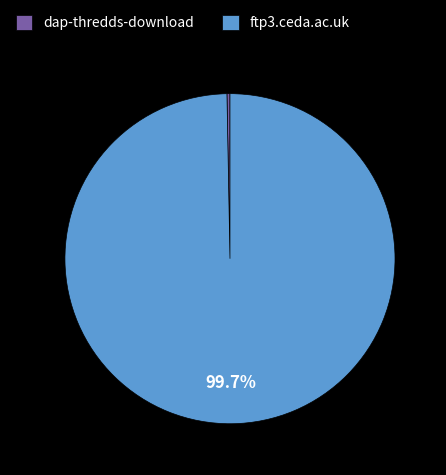

What is the majority slice?

ftp3.ceda.ac.uk